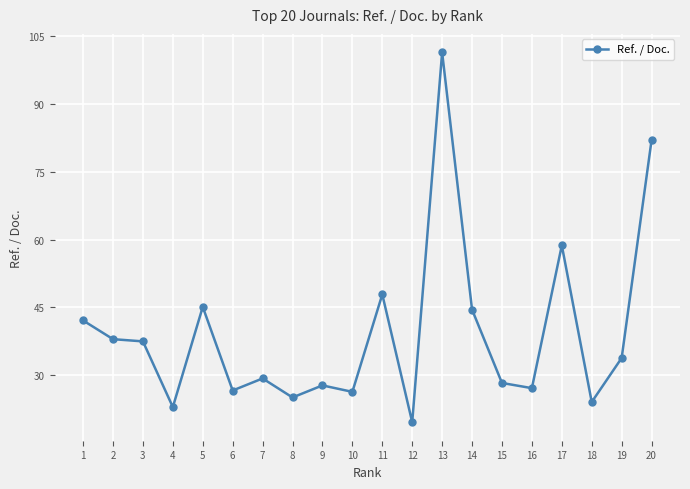

What is the approximate value at 20?

82.0